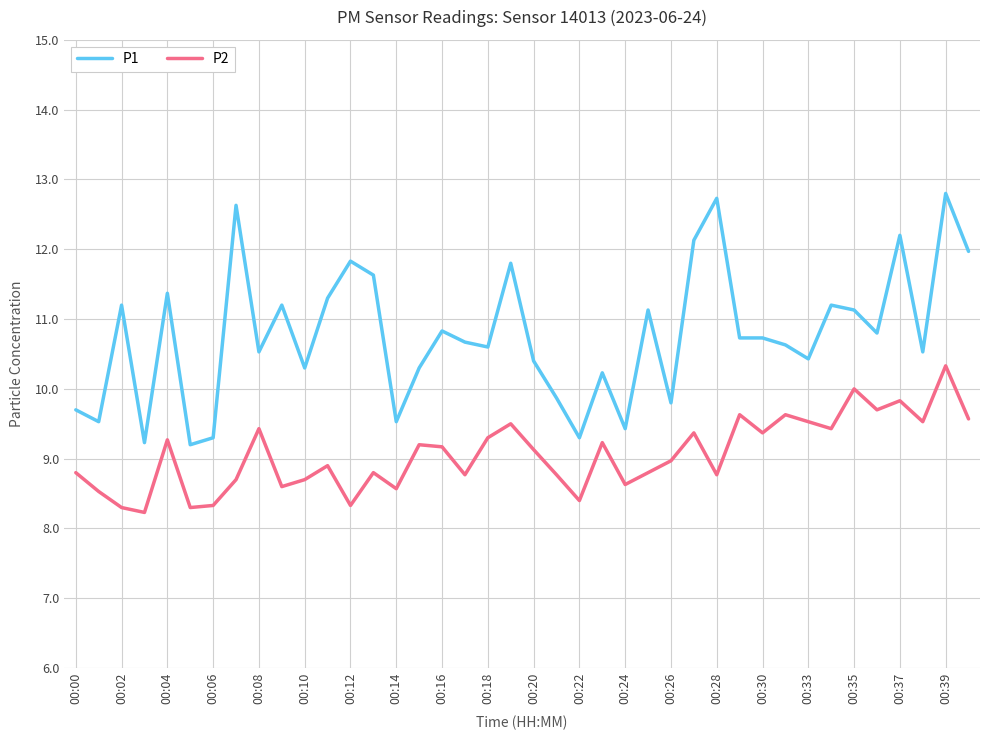

List the series in order of their overall mean, lowest first.

P2, P1